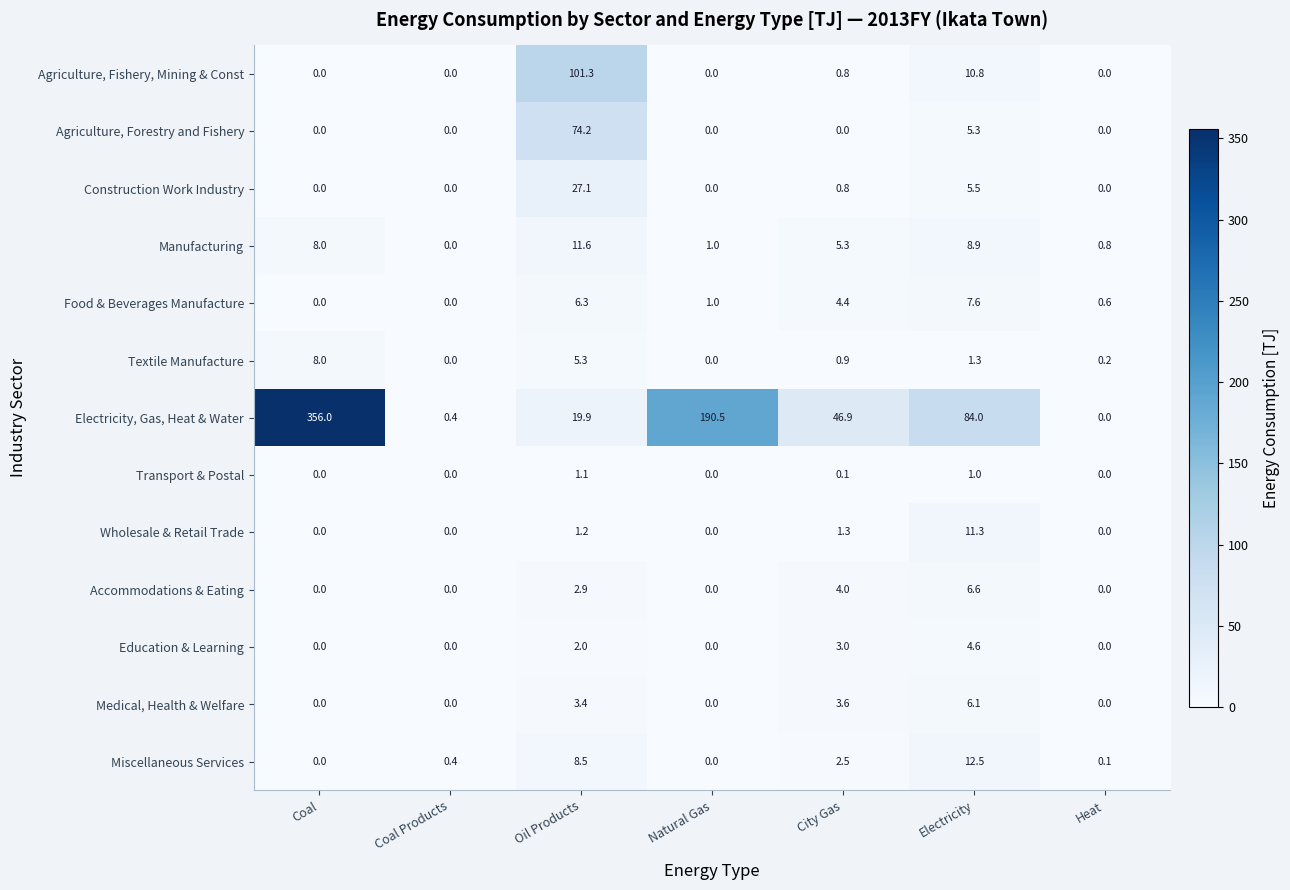

What is the average value of the Construction Work Industry series?

4.8